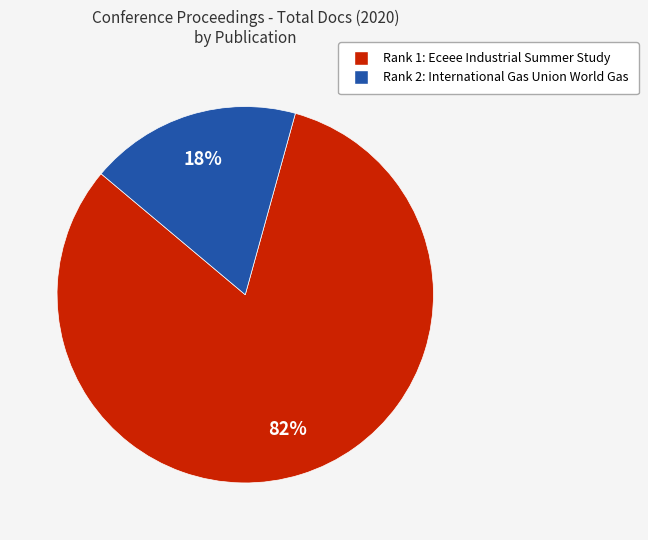

The Rank 2: International Gas Union World Gas slice represents 18% of the pie. True or false?

True